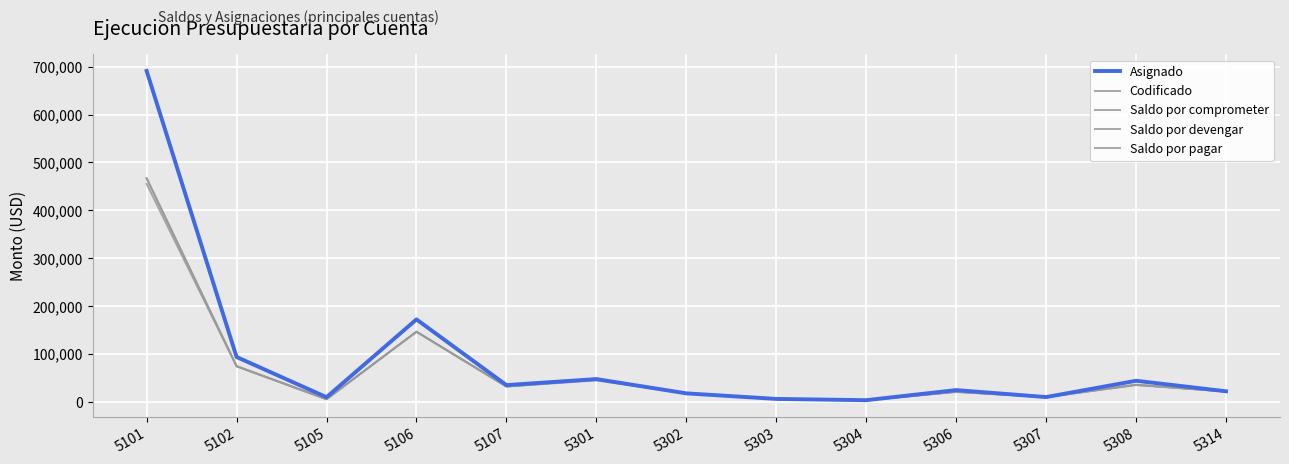

The Saldo por devengar series shows 134017.5 at 5102. True or false?

False